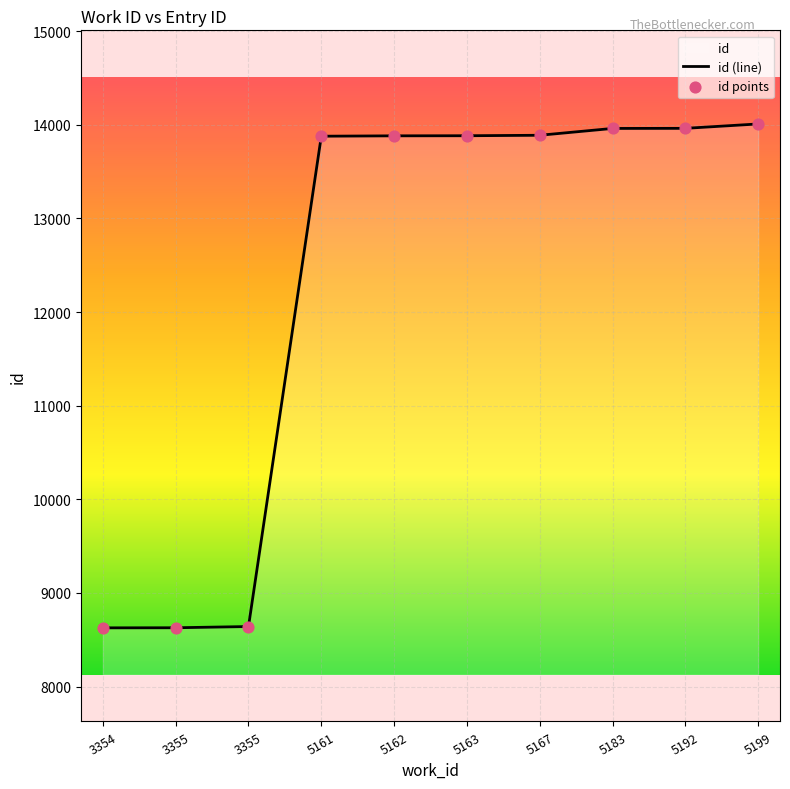

What is the ratio of the value at 5161 to the value at 5163?

1.0